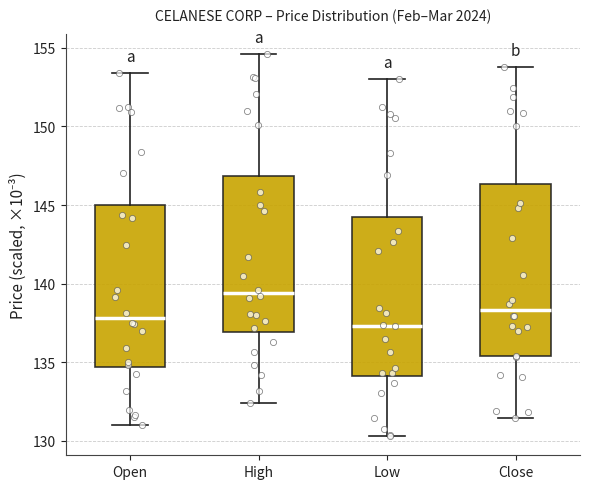

Reading left to right, transcribe this box plot: for each box, give where its median line is, the range the box spans, and where its two whiskers end, as read against the y-axis. The values are not printed on the chart, so give them approximately, as read against the axis.

Open: median 138.0, box 134.5 to 145.0, whiskers 131.0 to 153.5
High: median 139.5, box 137.0 to 147.0, whiskers 132.5 to 154.5
Low: median 137.5, box 134.0 to 144.0, whiskers 130.5 to 153.0
Close: median 138.5, box 135.5 to 146.5, whiskers 131.5 to 154.0